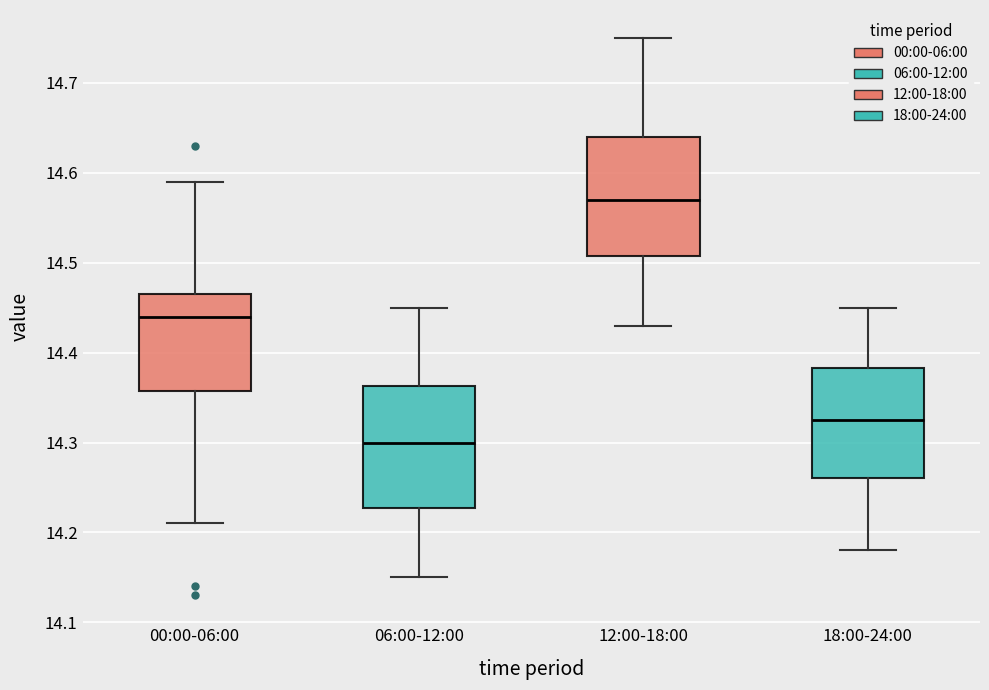

Reading left to right, transcribe this box plot: for each box, give where its median line is, the range the box spans, and where its two whiskers end, as read against the y-axis. The values are not printed on the chart, so give them approximately, as read against the axis.

00:00-06:00: median 14.44, box 14.36 to 14.47, whiskers 14.21 to 14.59
06:00-12:00: median 14.30, box 14.23 to 14.36, whiskers 14.15 to 14.45
12:00-18:00: median 14.57, box 14.51 to 14.64, whiskers 14.43 to 14.75
18:00-24:00: median 14.33, box 14.26 to 14.38, whiskers 14.18 to 14.45